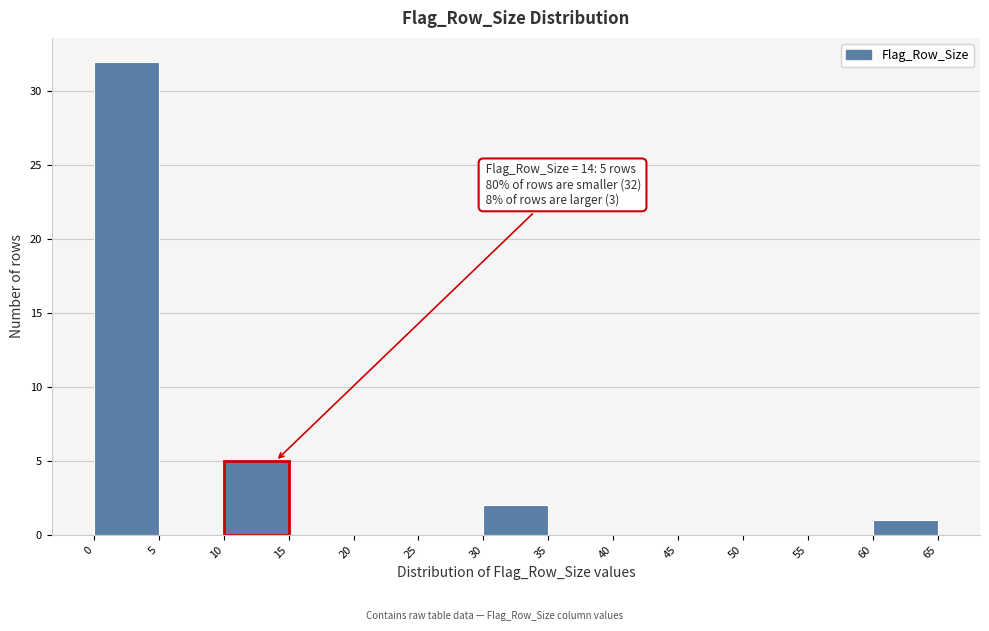

Which range on the x-axis has the tallest bar?

0 to 5